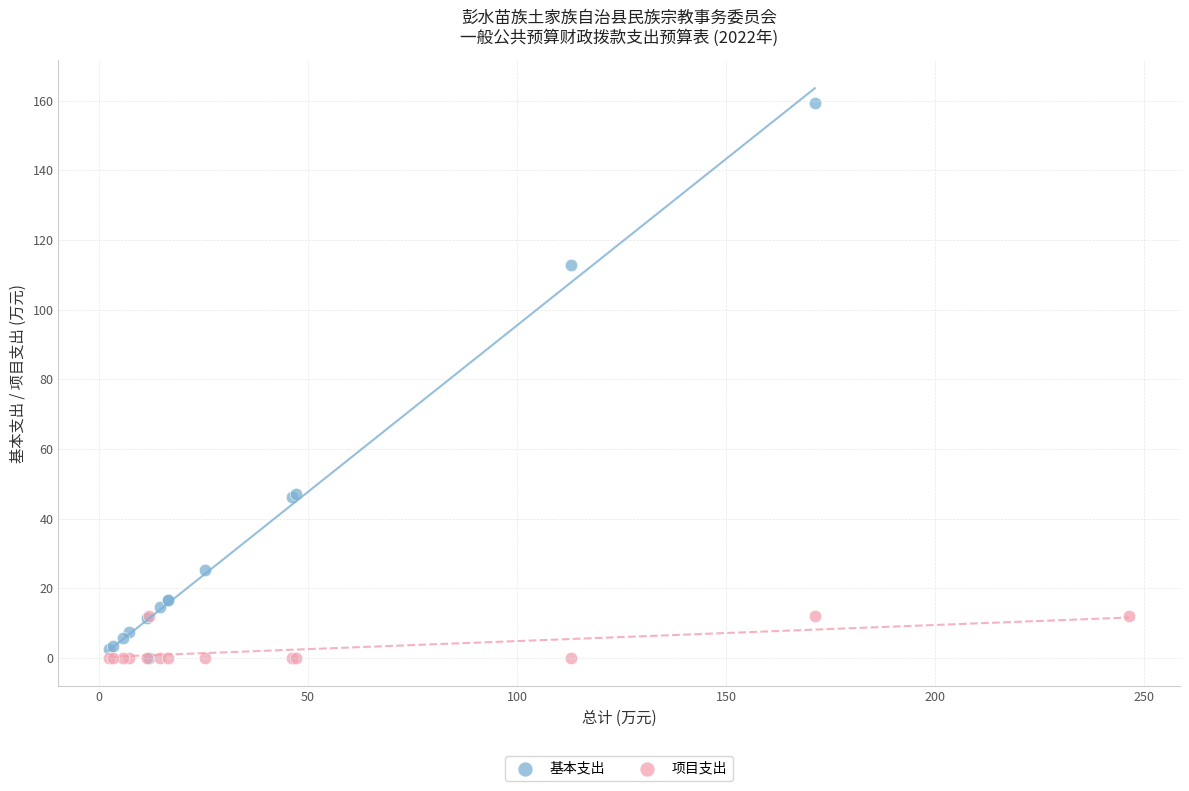

Which series contains the highest Y value?

基本支出